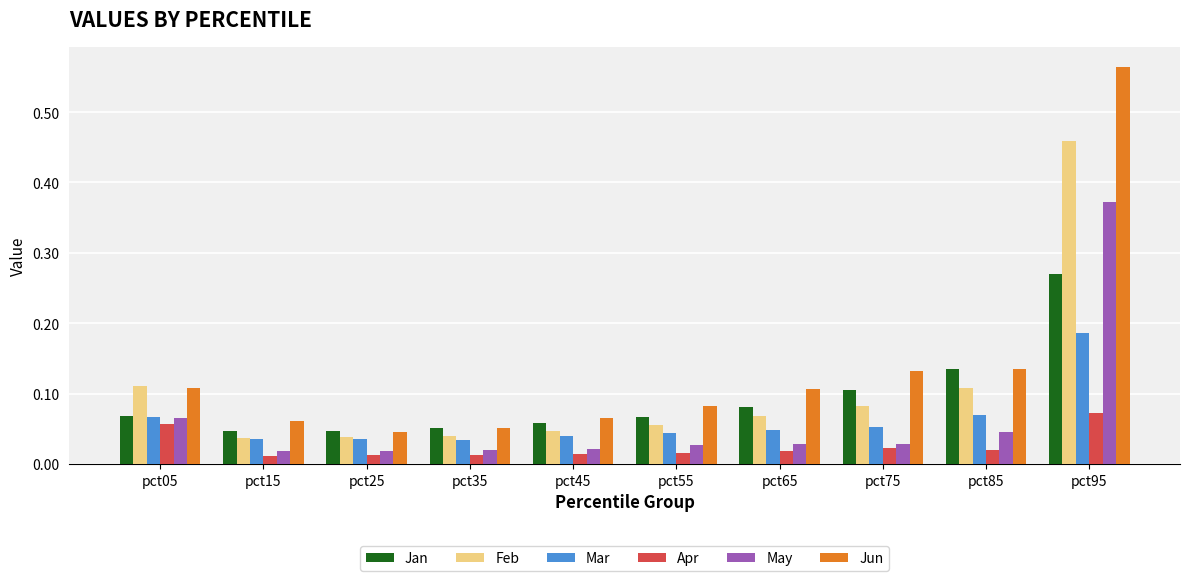

How many Apr values are between 0 and 1?

10